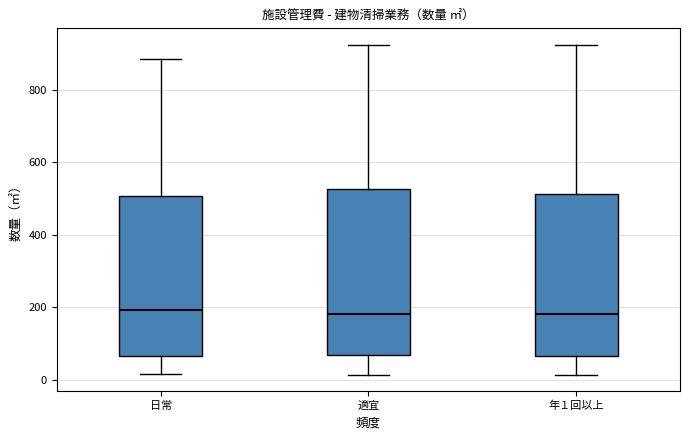

Reading left to right, read every box against the y-axis: the position of its median line, the range the box covers, and the ends of its whiskers. The values are not printed on the chart, so give them approximately, as read against the axis.

日常: median 200, box 60 to 500, whiskers 20 to 880
適宜: median 180, box 60 to 520, whiskers 20 to 920
年１回以上: median 180, box 60 to 520, whiskers 20 to 920